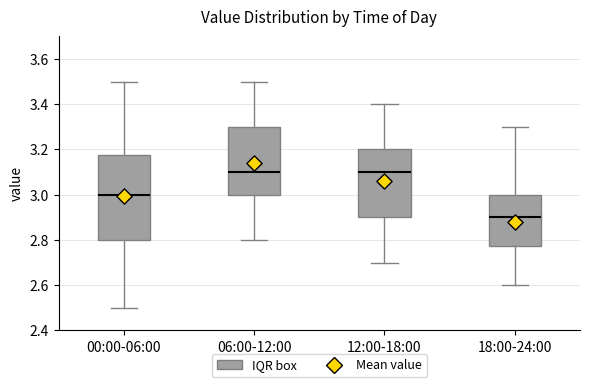

Reading left to right, transcribe this box plot: for each box, give where its median line is, the range the box spans, and where its two whiskers end, as read against the y-axis. The values are not printed on the chart, so give them approximately, as read against the axis.

00:00-06:00: median 3.00, box 2.80 to 3.18, whiskers 2.50 to 3.50
06:00-12:00: median 3.10, box 3.00 to 3.30, whiskers 2.80 to 3.50
12:00-18:00: median 3.10, box 2.90 to 3.20, whiskers 2.70 to 3.40
18:00-24:00: median 2.90, box 2.78 to 3.00, whiskers 2.60 to 3.30